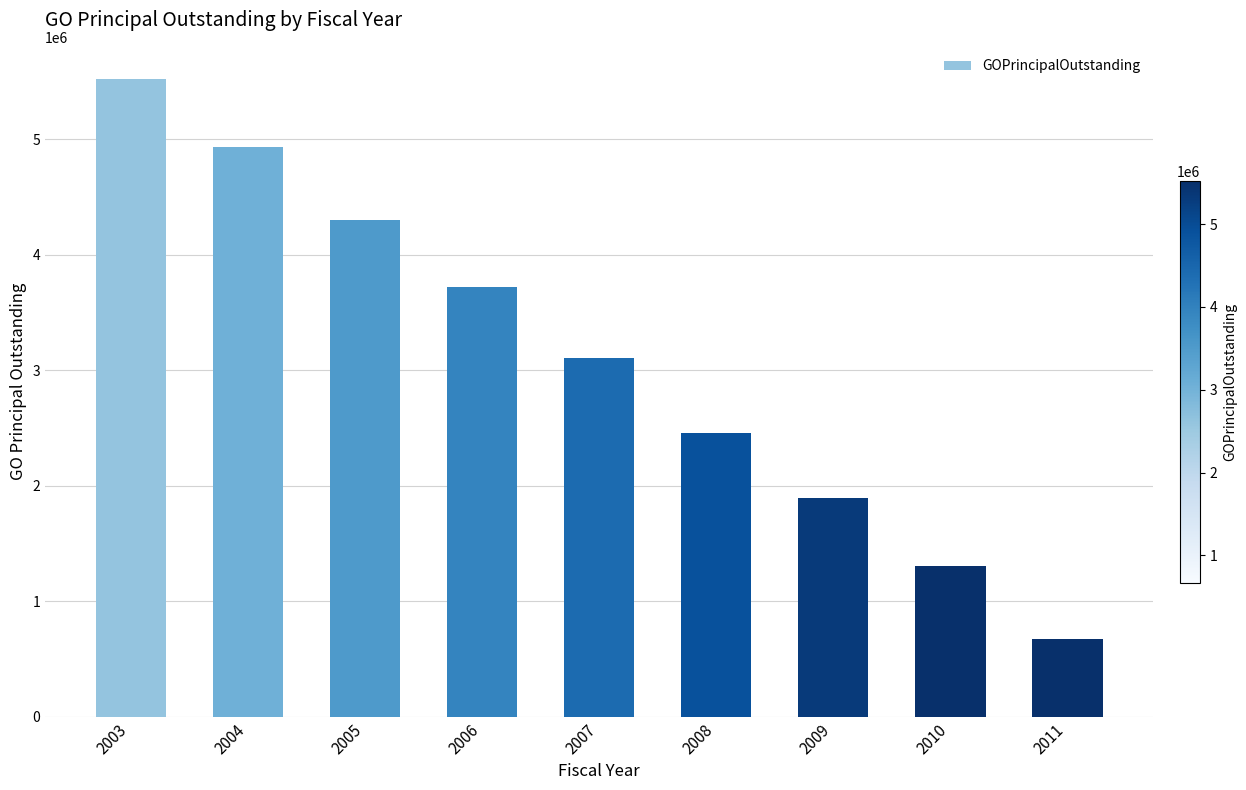

Is it true that the value at 2005 is 4305000?

True